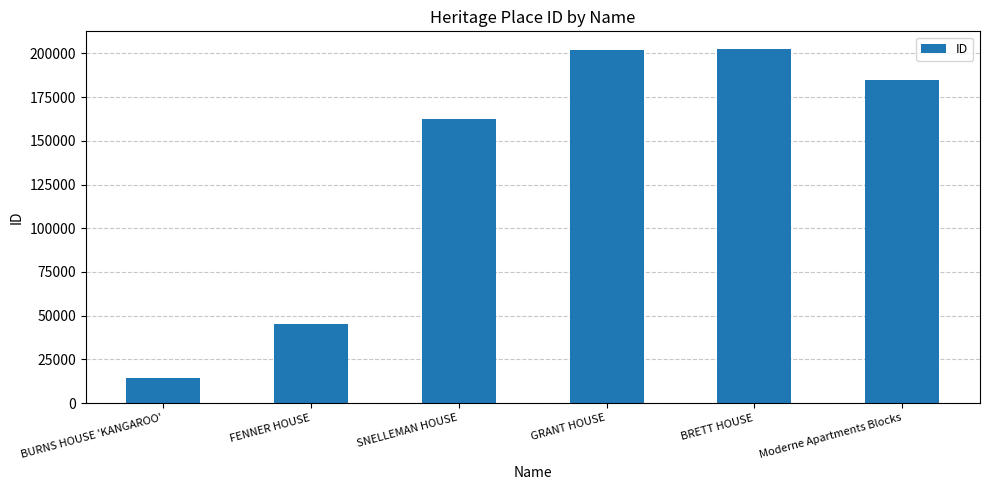

Approximately how many times larger is the value at BURNS HOUSE 'KANGAROO' compared to SNELLEMAN HOUSE?

0.1